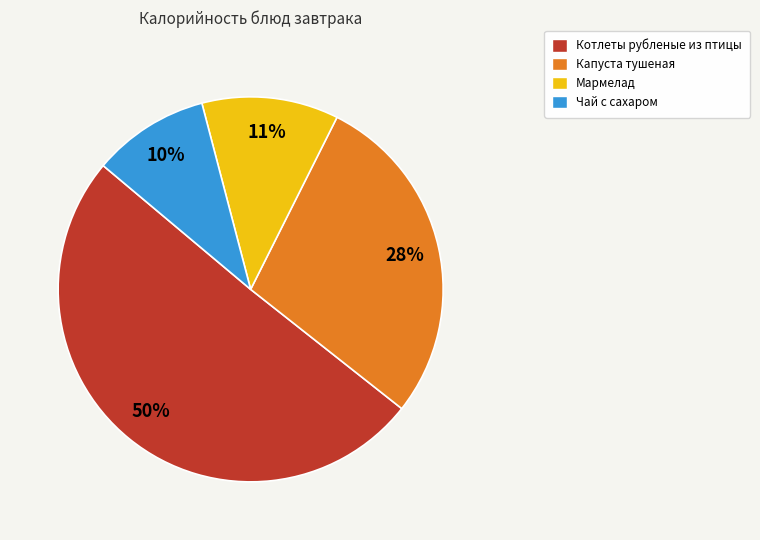

True or false: Чай с сахаром accounts for 22% of the total.

False